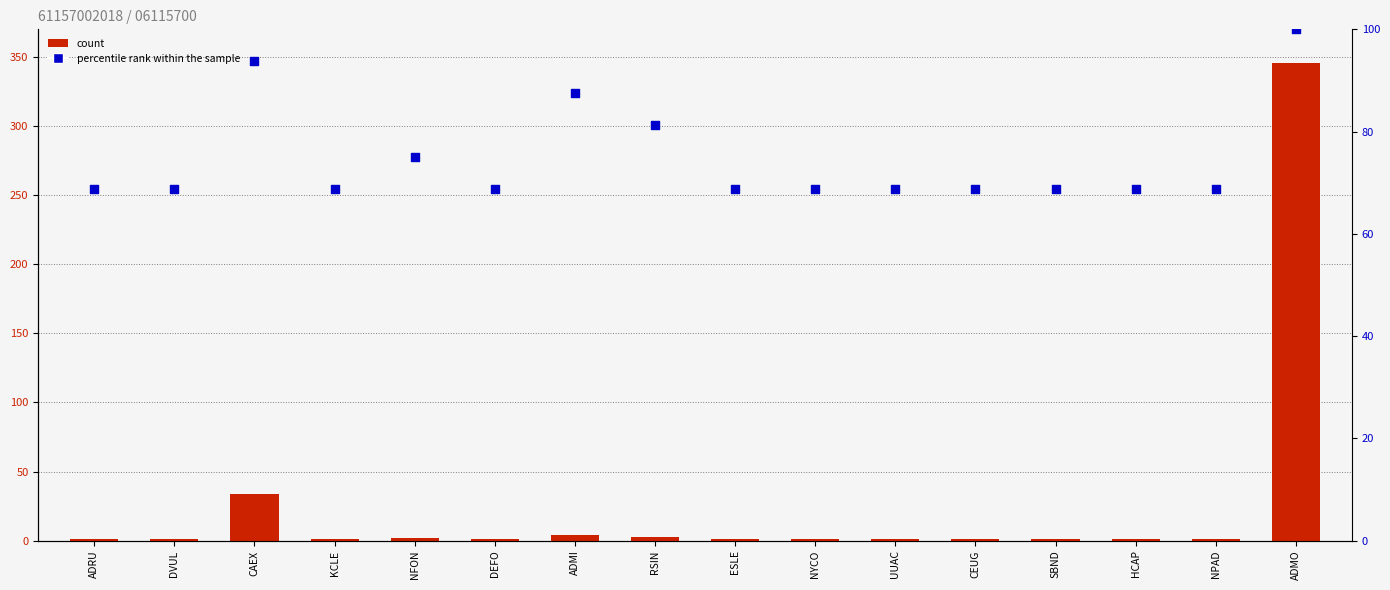

What is the total value across all series at NFON?

77.0